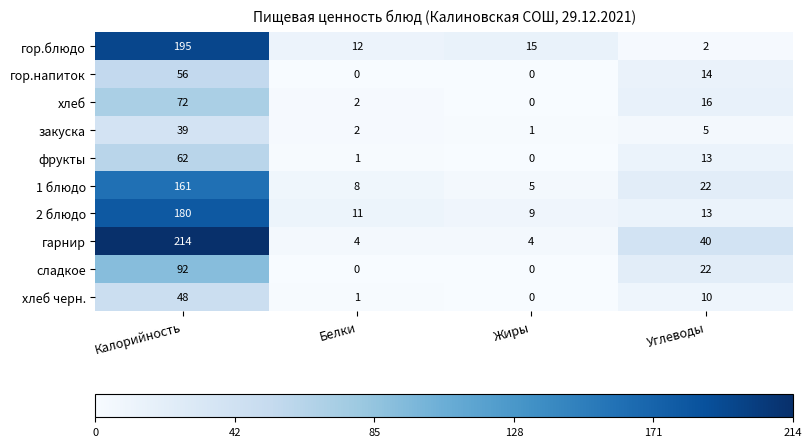

Which series has the largest range (max minus min)?

гарнир